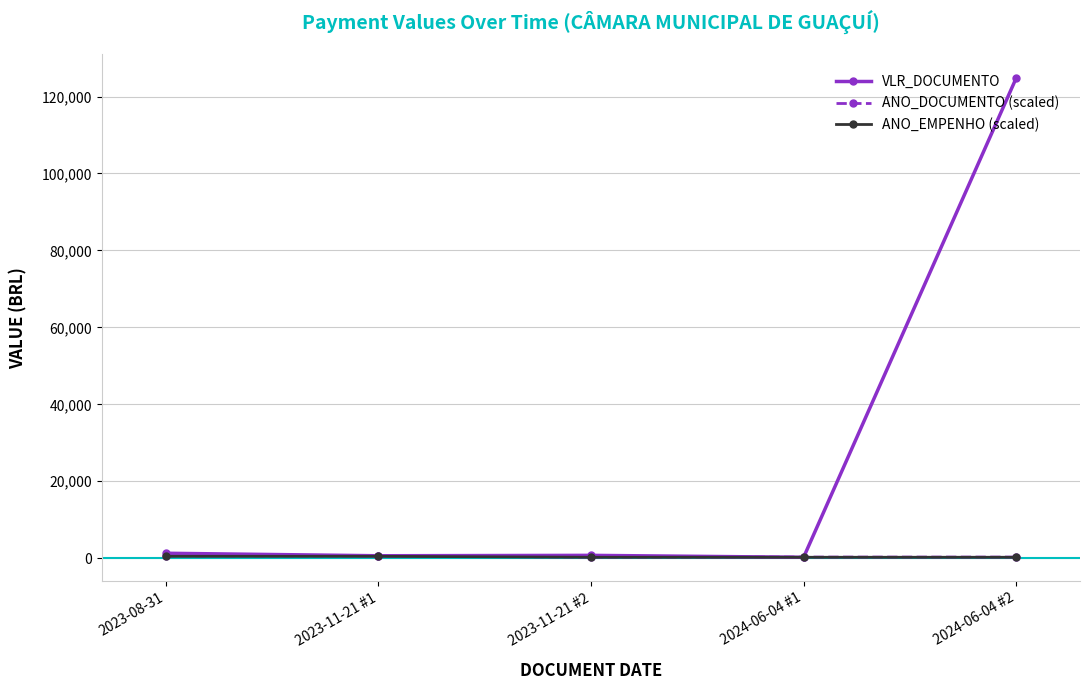

How many data points in VLR_DOCUMENTO are less than 745?

2